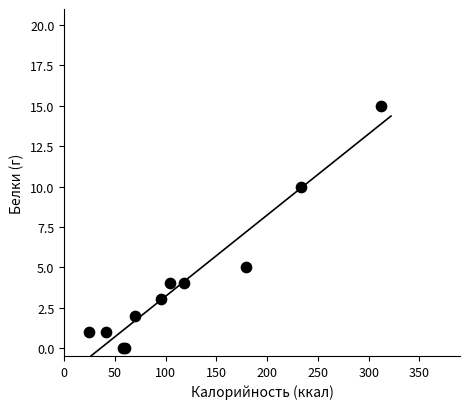

What Y value in the scatter plot is closest to 7?

5